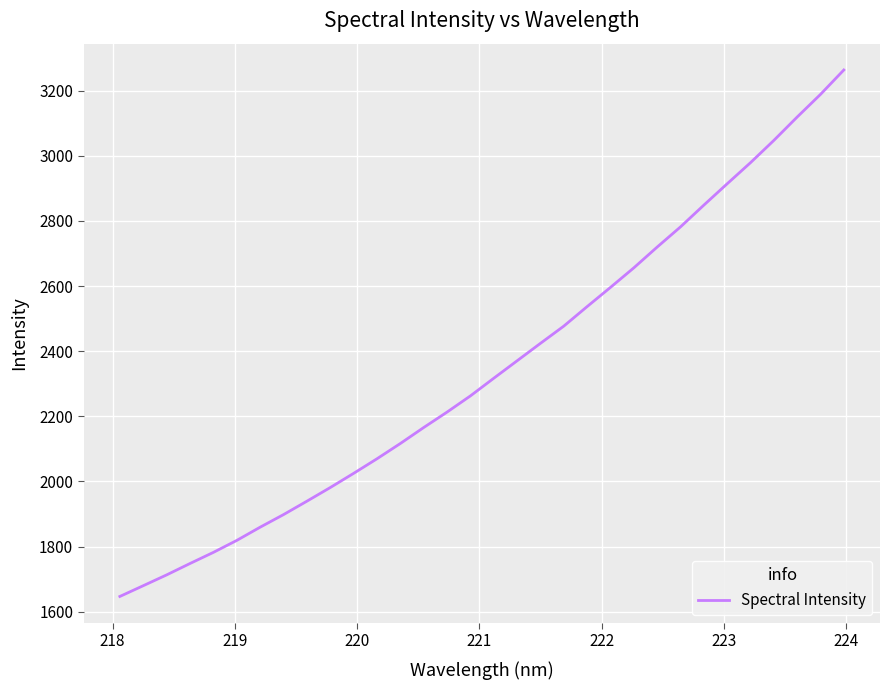

What is the difference between the maximum and minimum values?

1616.4